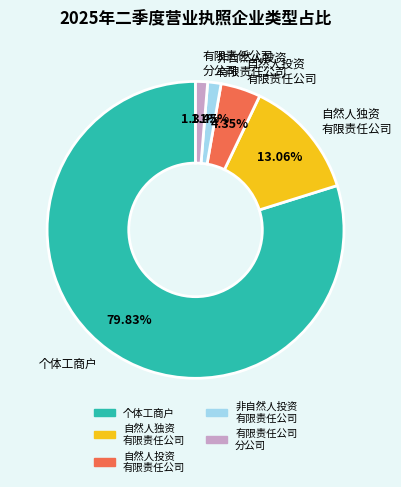

To the nearest percent, what is the average slice percentage?

20%